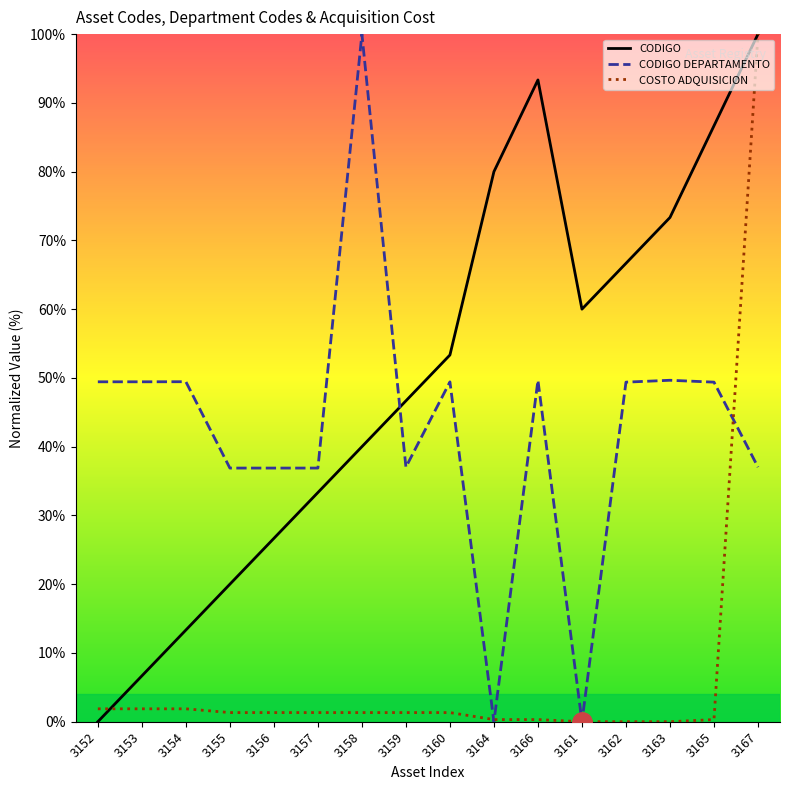

What is the highest value of the CODIGO series?

100.0